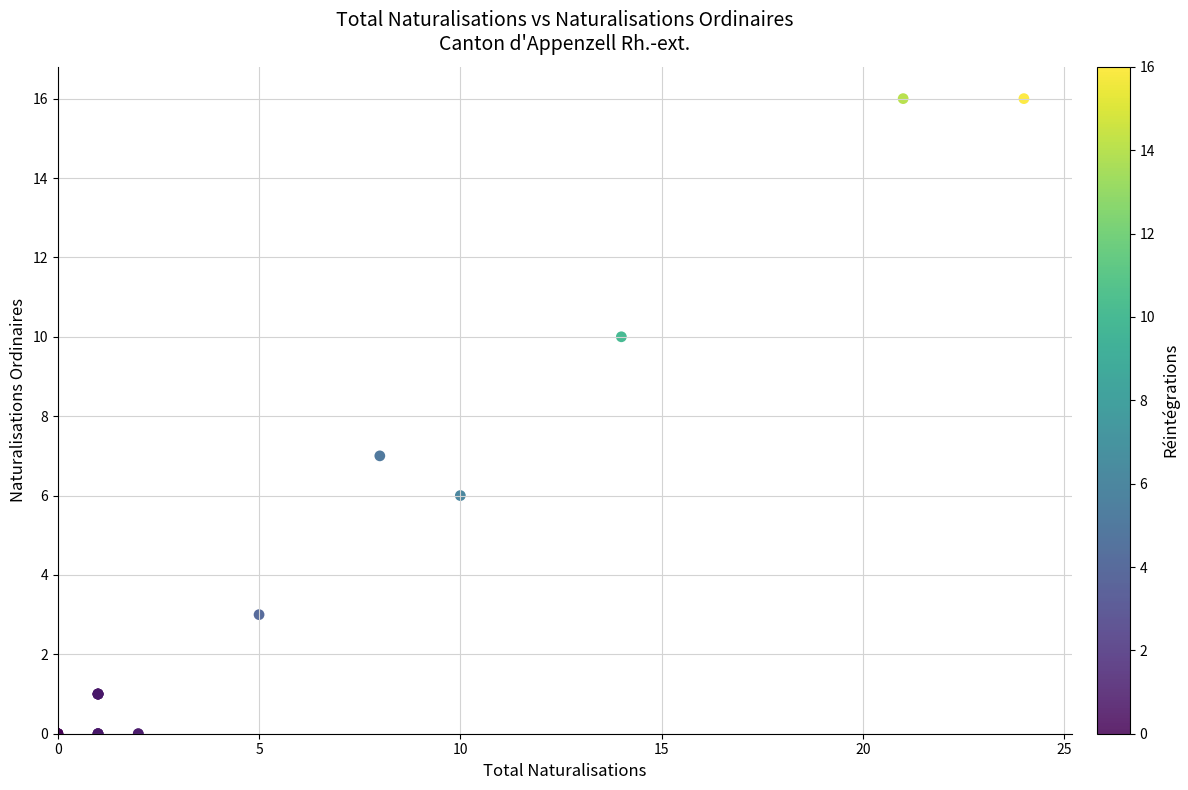

What Y value in the scatter plot is closest to 8?

7